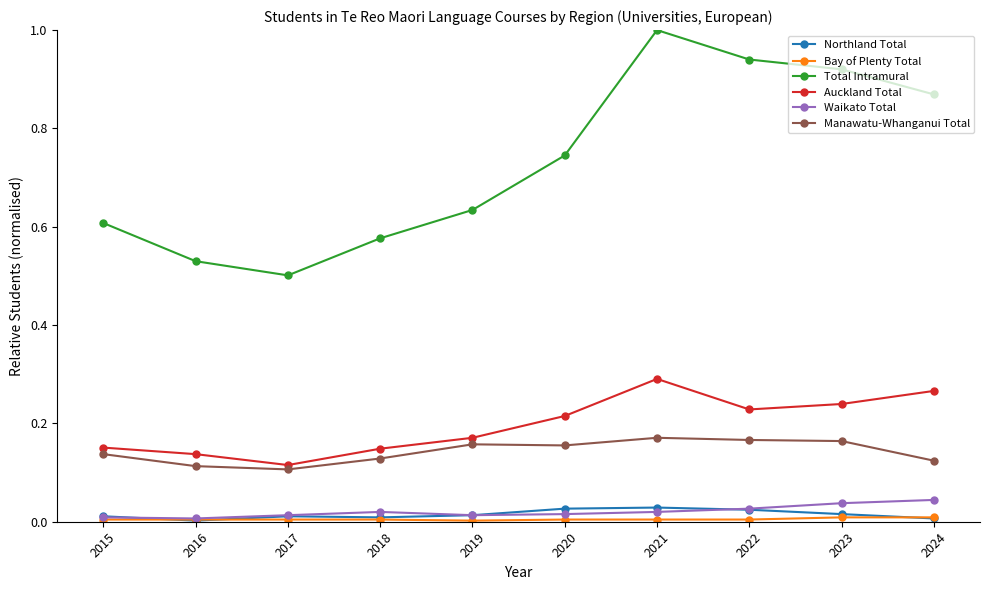

The value of Auckland Total at 2016 is 0.1. True or false?

True